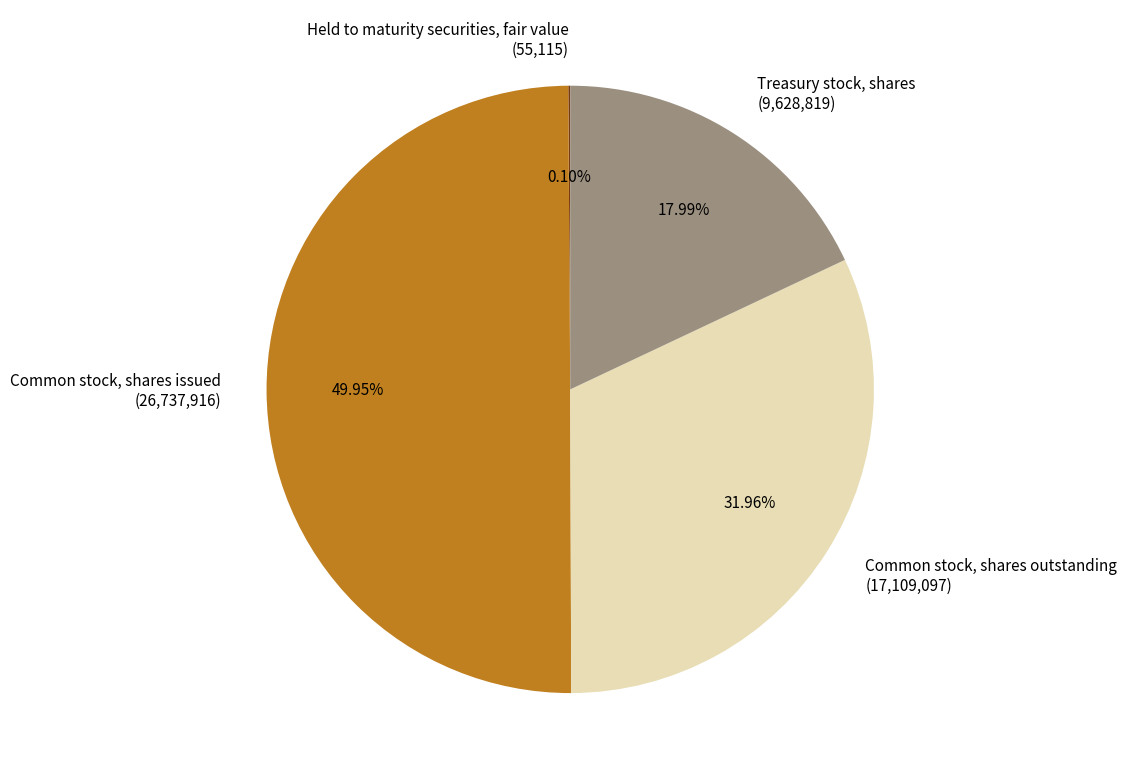

Is the sum of Treasury stock, shares (9,628,819) and Common stock, shares issued (26,737,916) greater than half?

Yes